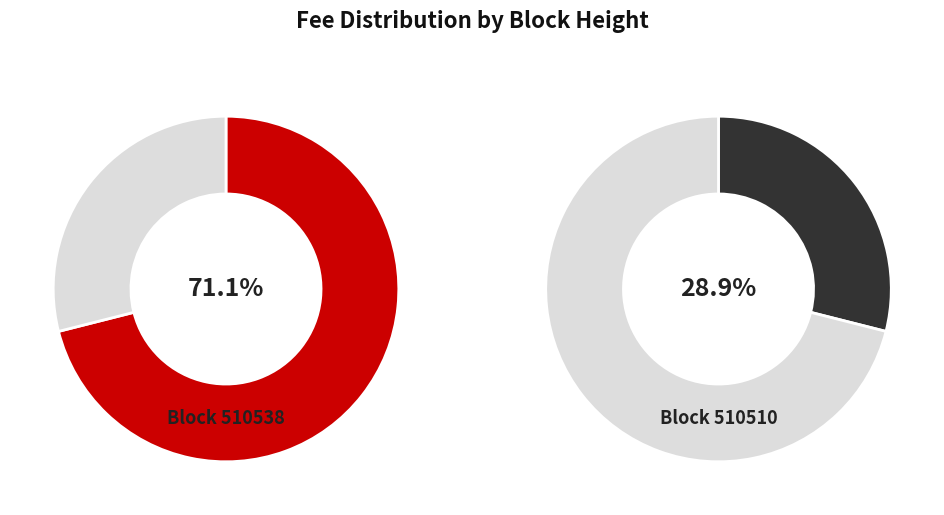

What percentage is NOT represented by 510538?

28.9%